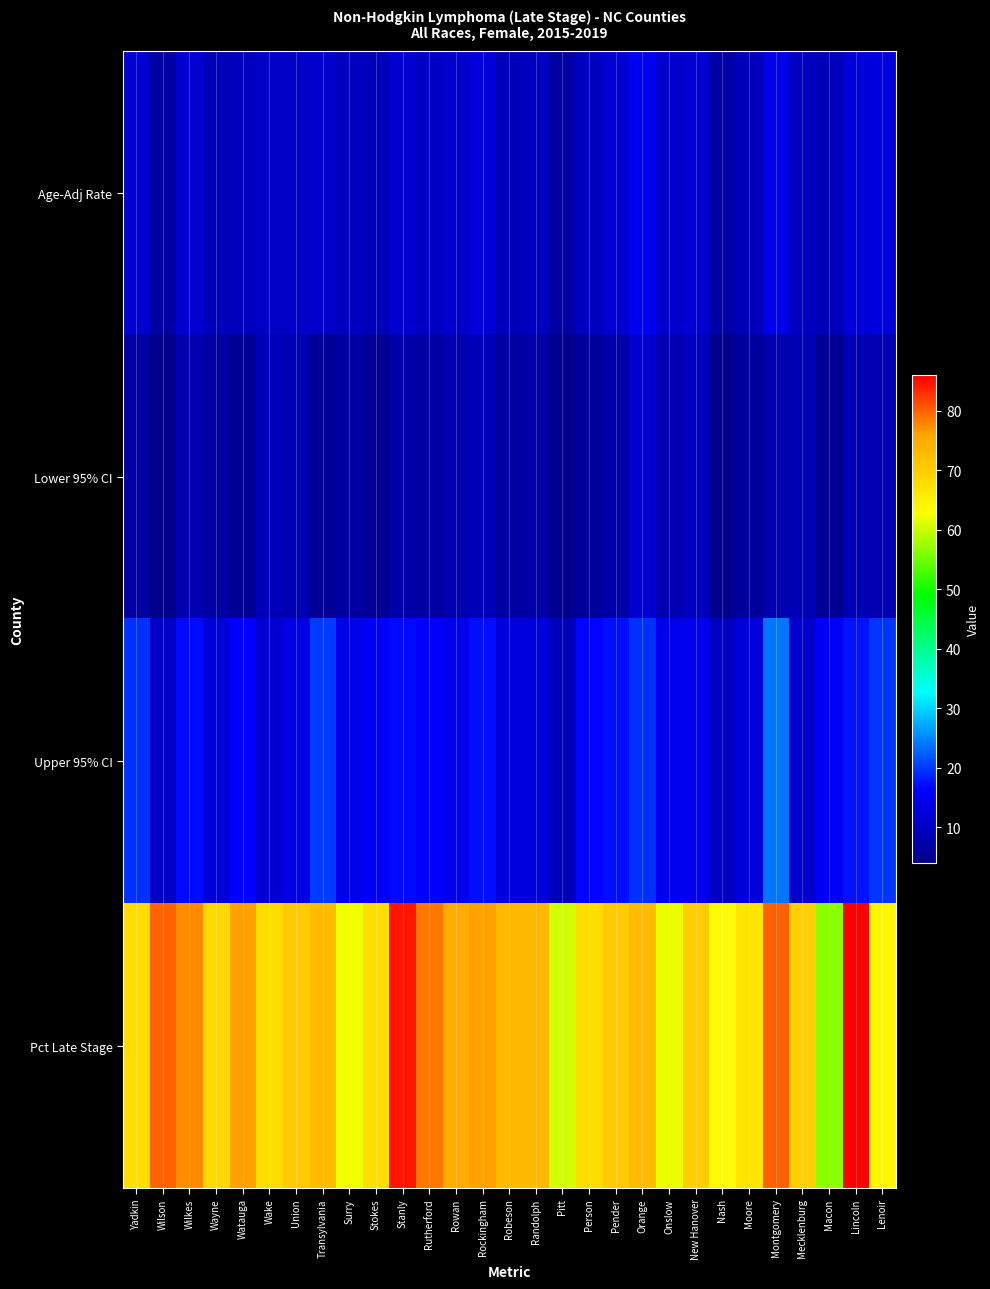

Between Stanly and Lincoln, which is larger?

Lincoln